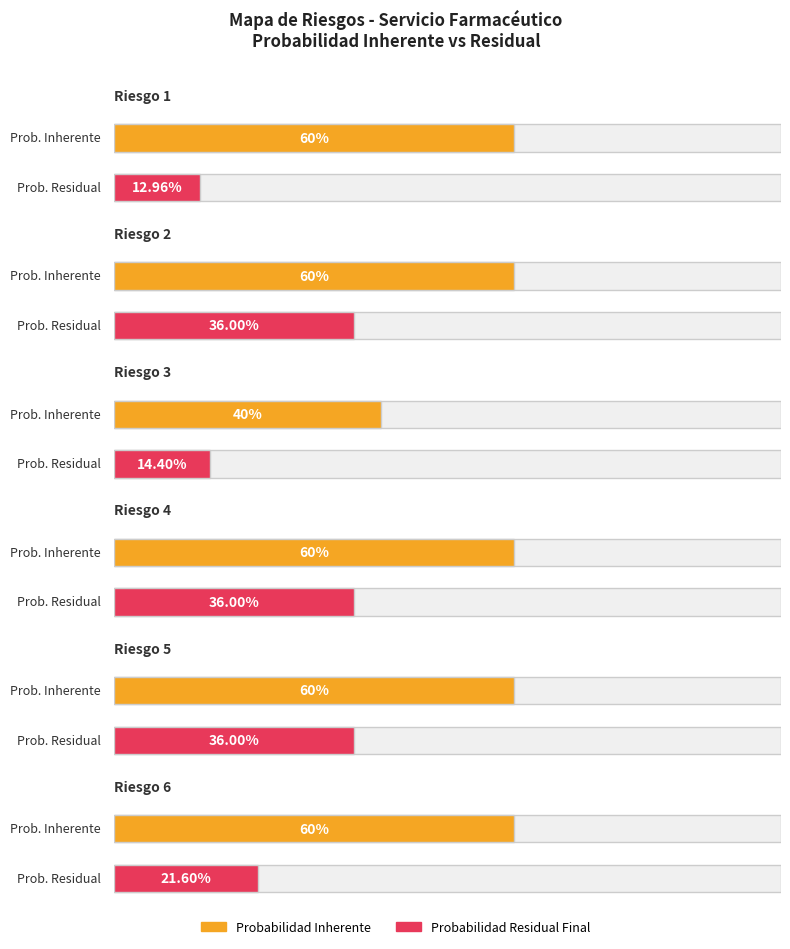

Reading left to right, what are all the values shown in this chart?

Probabilidad Inherente: 0.6	0.6	0.4	0.6	0.6	0.6
Probabilidad Residual Final: 0.1	0.4	0.1	0.4	0.4	0.2